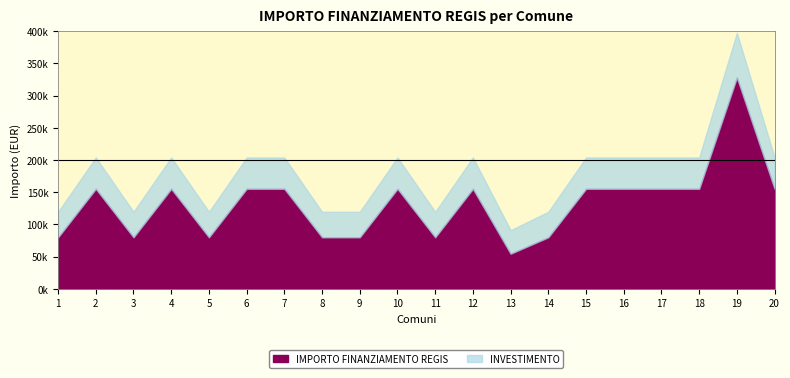

What is the difference between the second highest and minimum values in the IMPORTO FINANZIAMENTO REGIS series?

100822.0